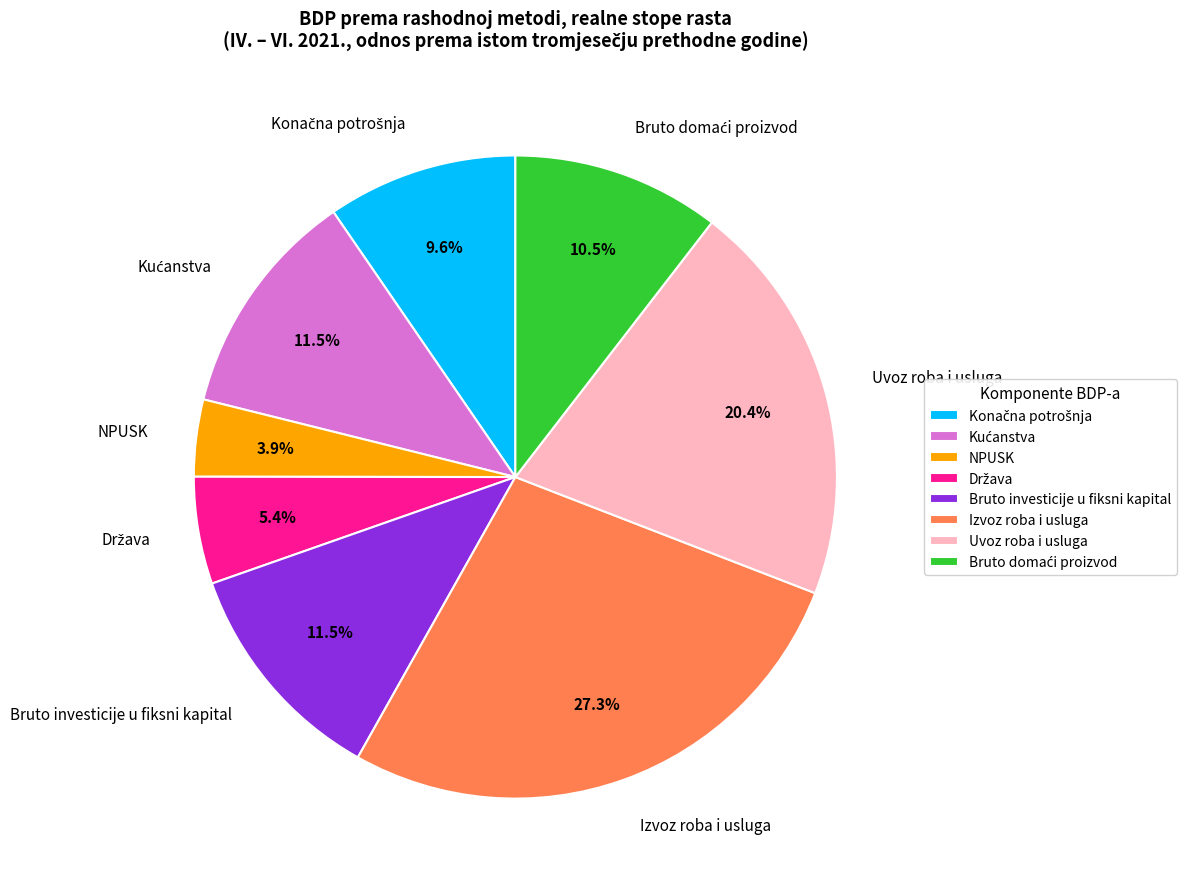

Which slice is the largest?

Izvoz roba i usluga